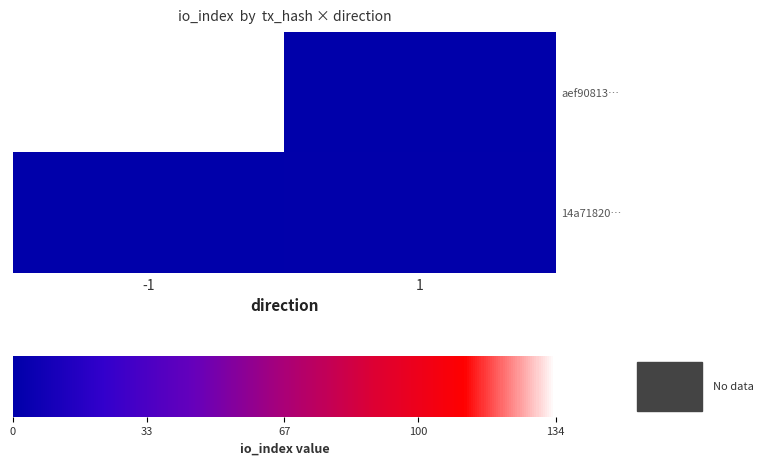

Which label corresponds to the smallest value in the chart?

1